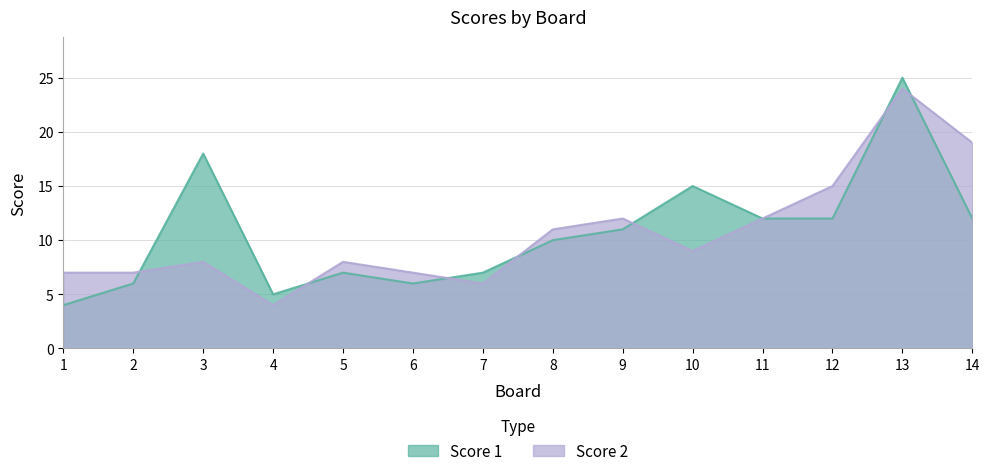

Is the value of Score 2 at 1 greater than the value of Score 1 at 7?

No